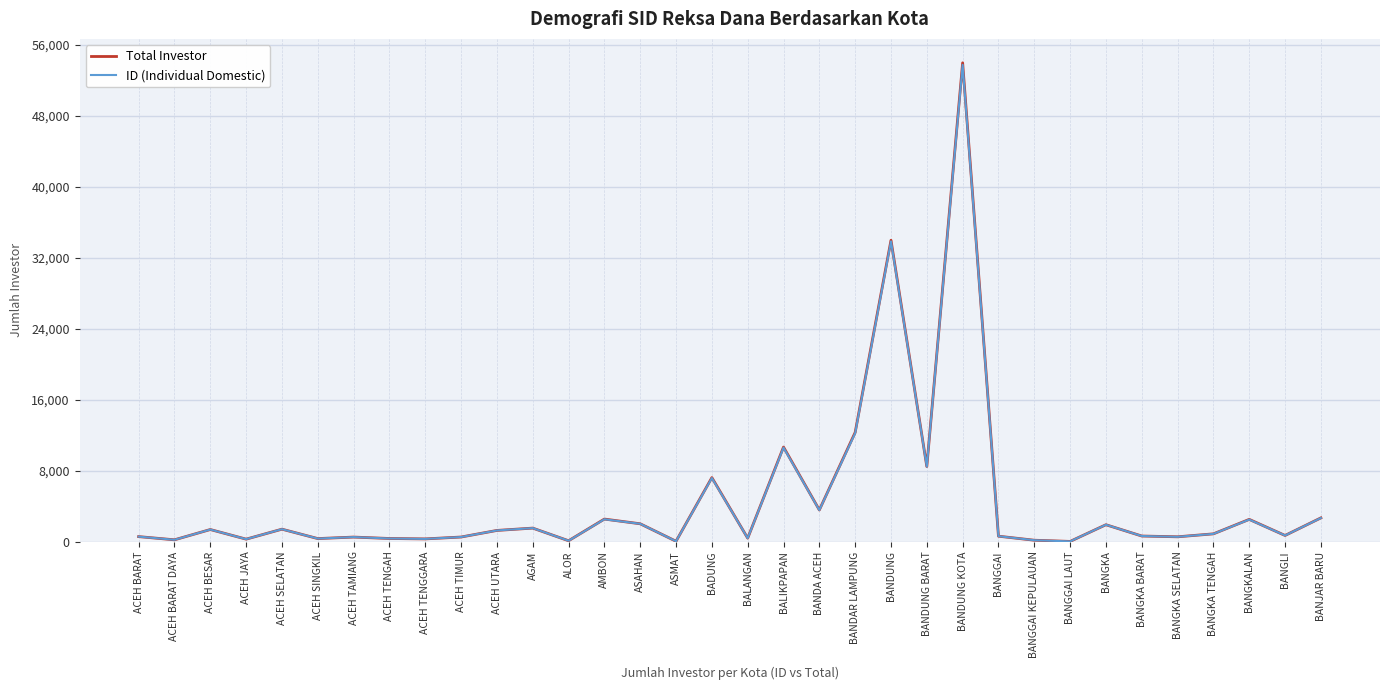

Which series changed the most between ACEH SELATAN and BADUNG?

Total Investor